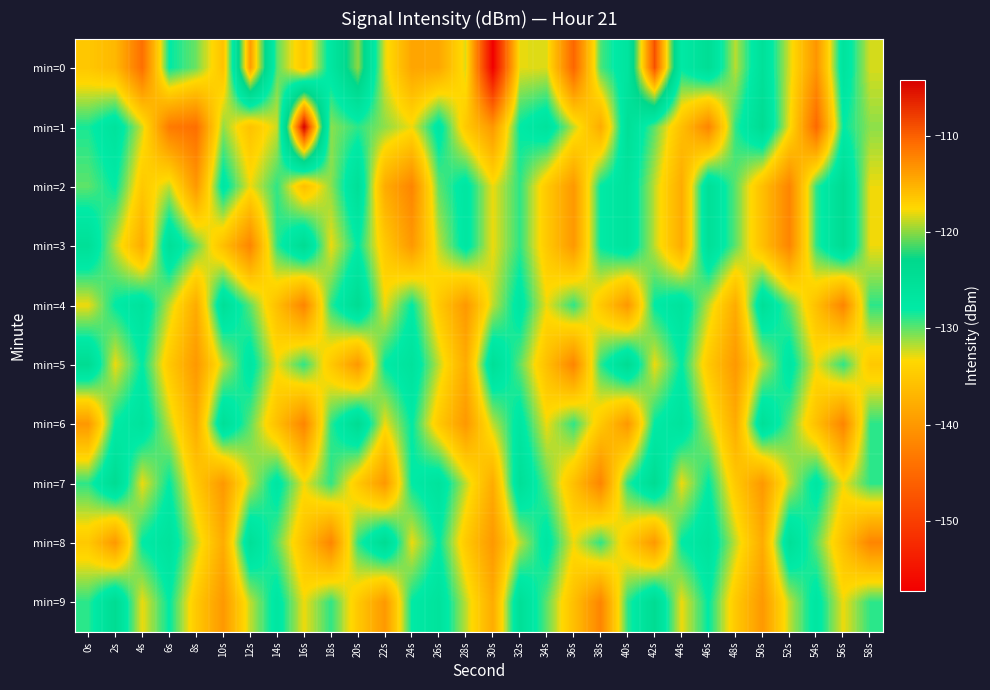

What is the total value across all series at 2s?

-1299.7